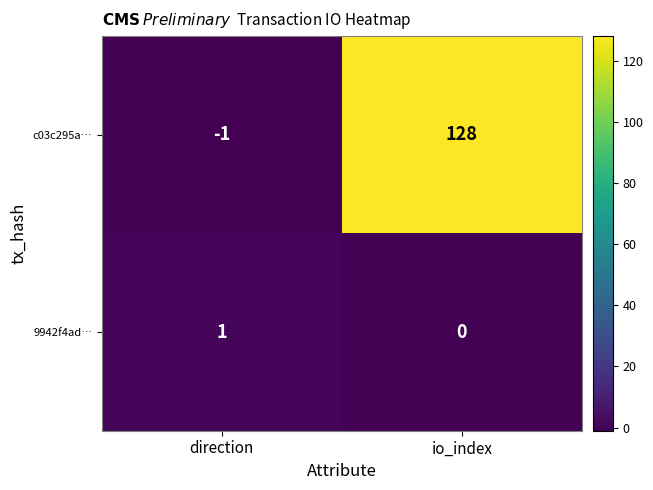

Reading left to right, list all the values displayed in this chart.

c03c295a…: direction=-1	io_index=128
9942f4ad…: direction=1	io_index=0